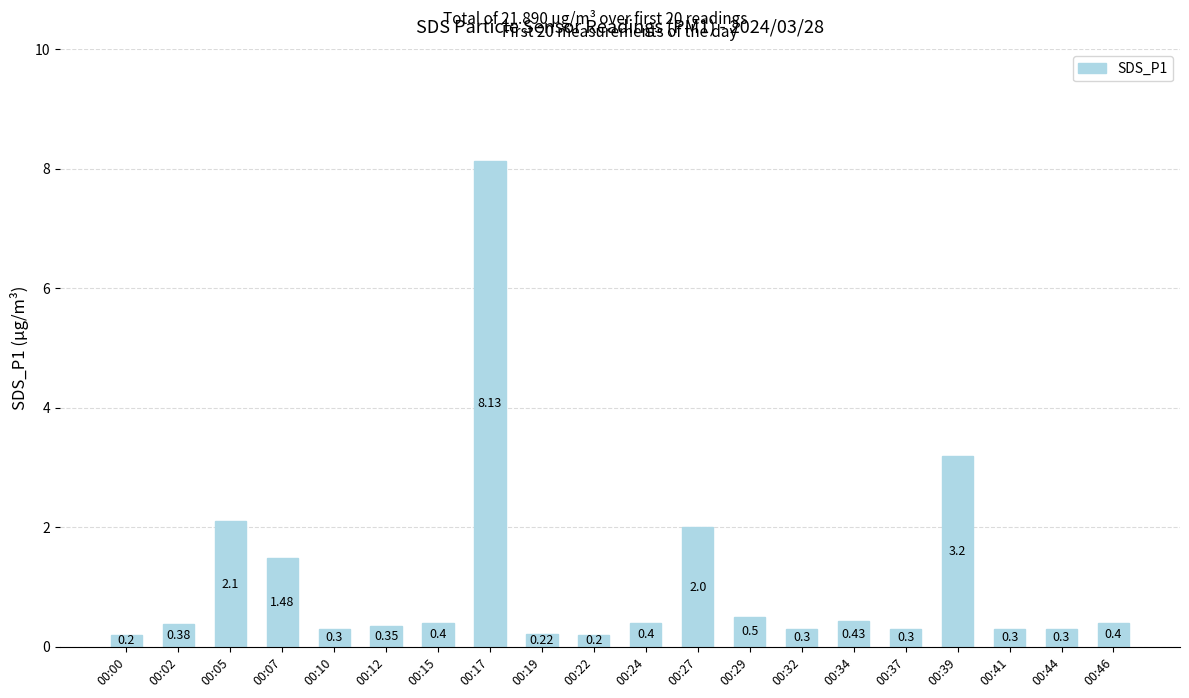

How many categories are shown in the chart?

20